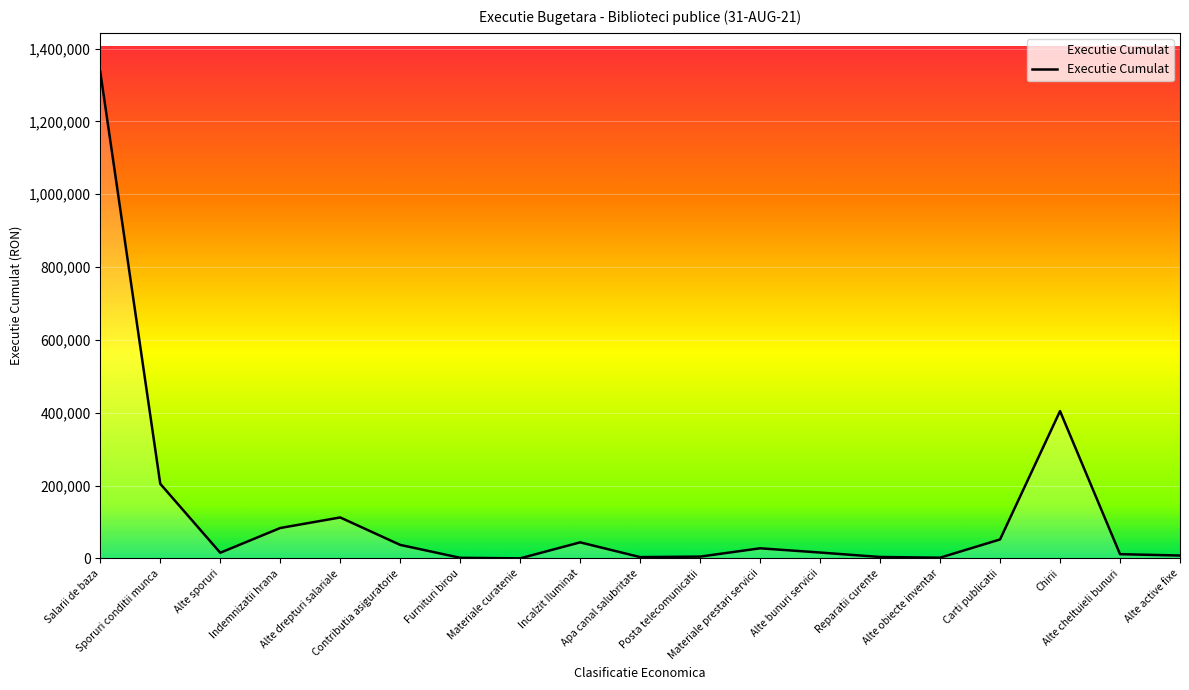

Reading left to right, what are all the values shown in this chart?

1336226.0	205001.0	15676.0	83639.0	112604.0	37265.0	1819.3	325.3	44247.2	3724.0	5092.3	27915.8	16277.5	4055.2	2131.0	52193.2	404615.0	11792.7	8081.1